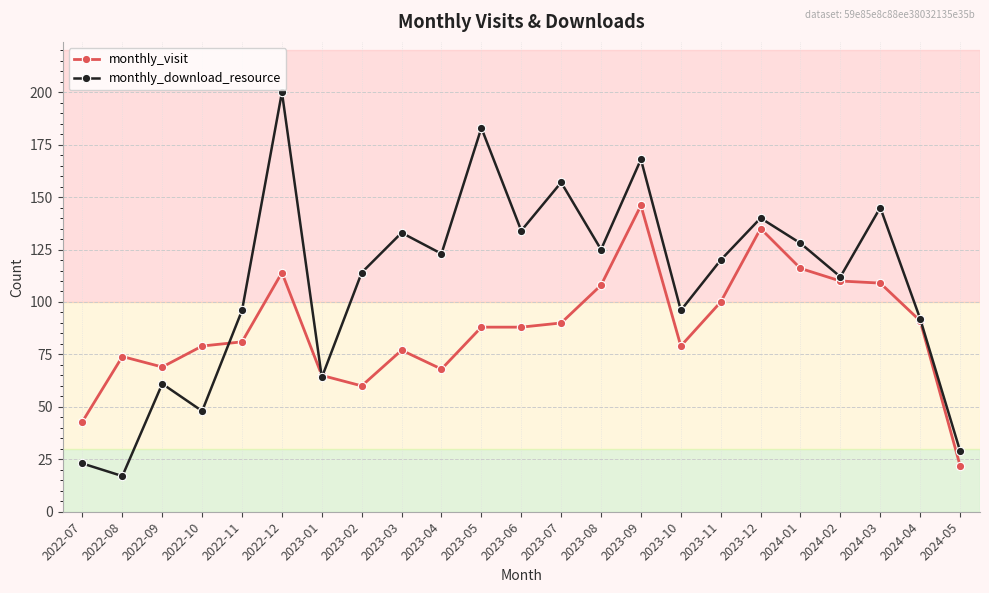

Is the value of monthly_download_resource at 2023-01 greater than the value of monthly_visit at 2022-11?

No